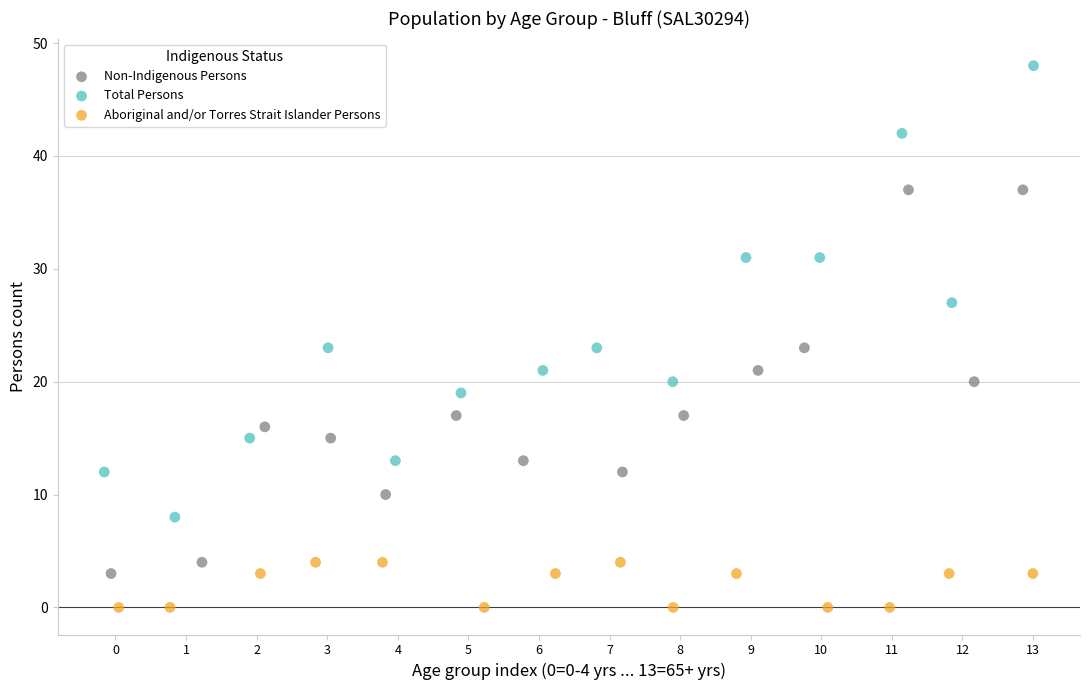

Which series contains the highest Y value?

Total Persons